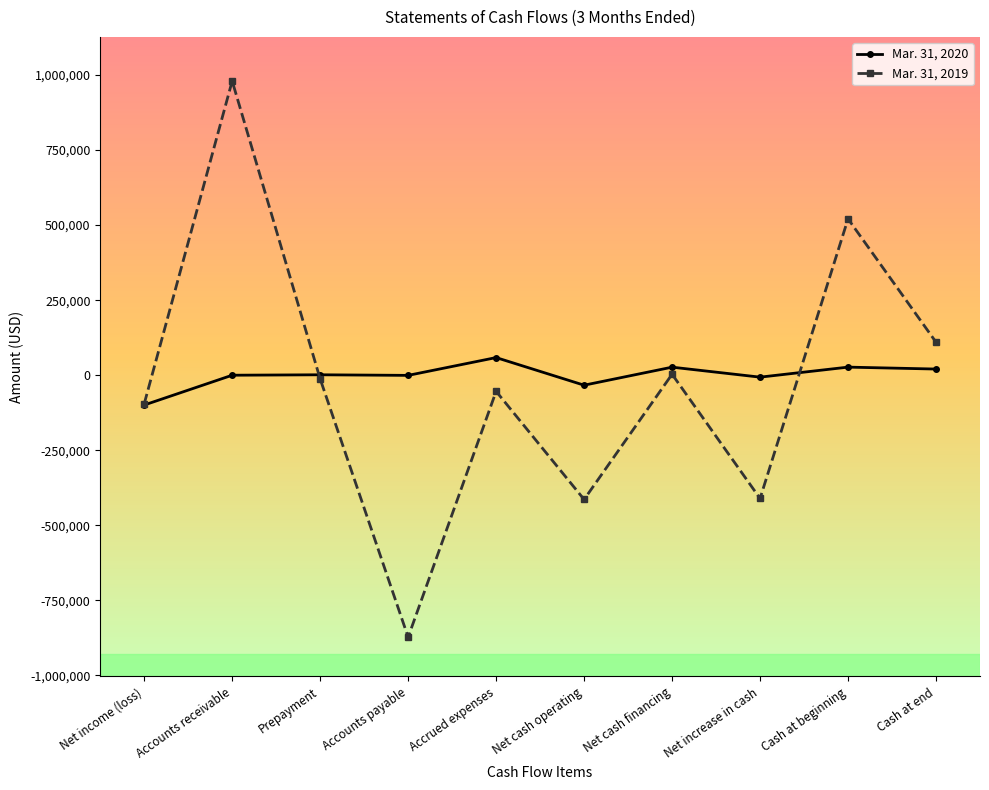

What position from the left is Cash at end?

10